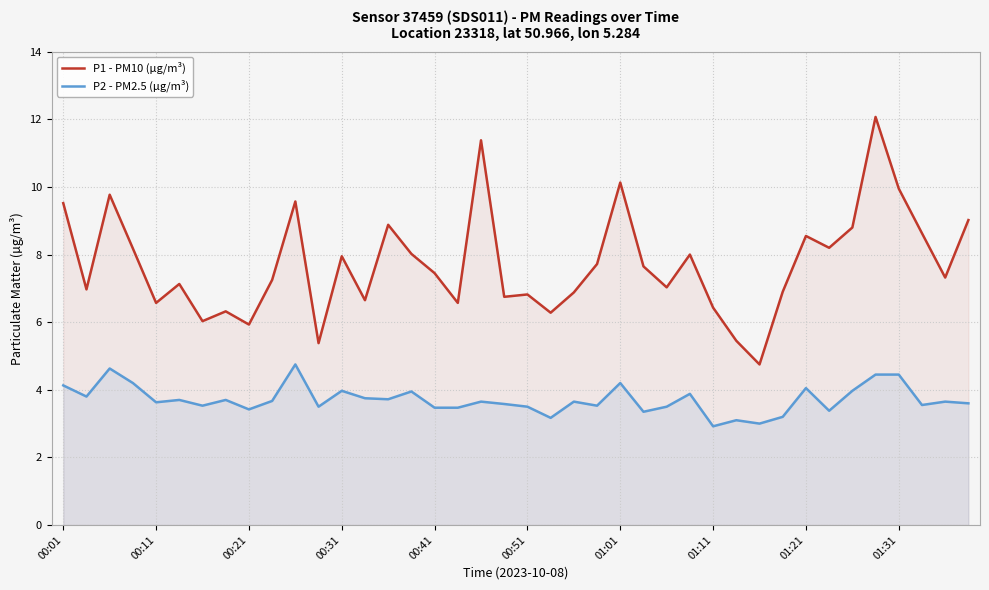

What is the spread (max minus min) of values at 01:21?

4.5